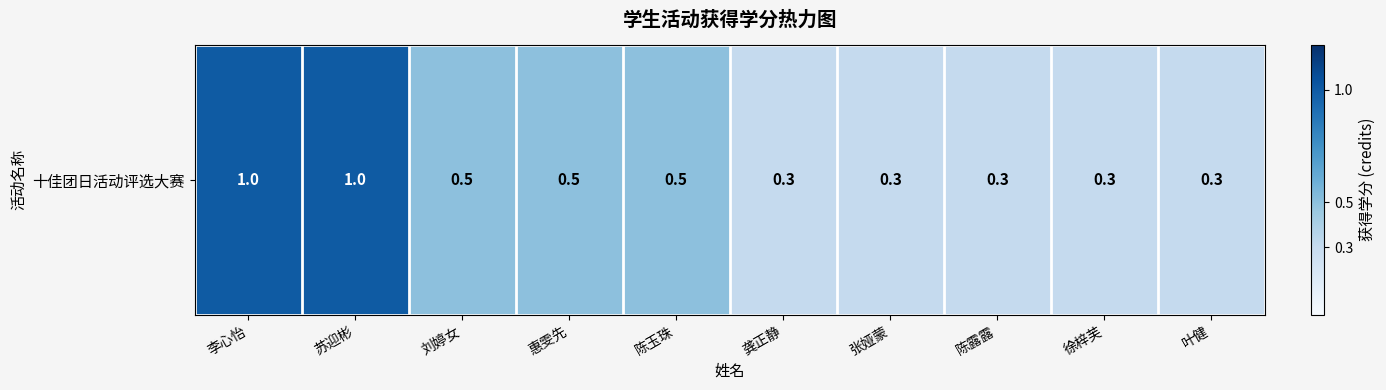

What is the difference between the values at 陈露露 and 苏迎彬?

0.7